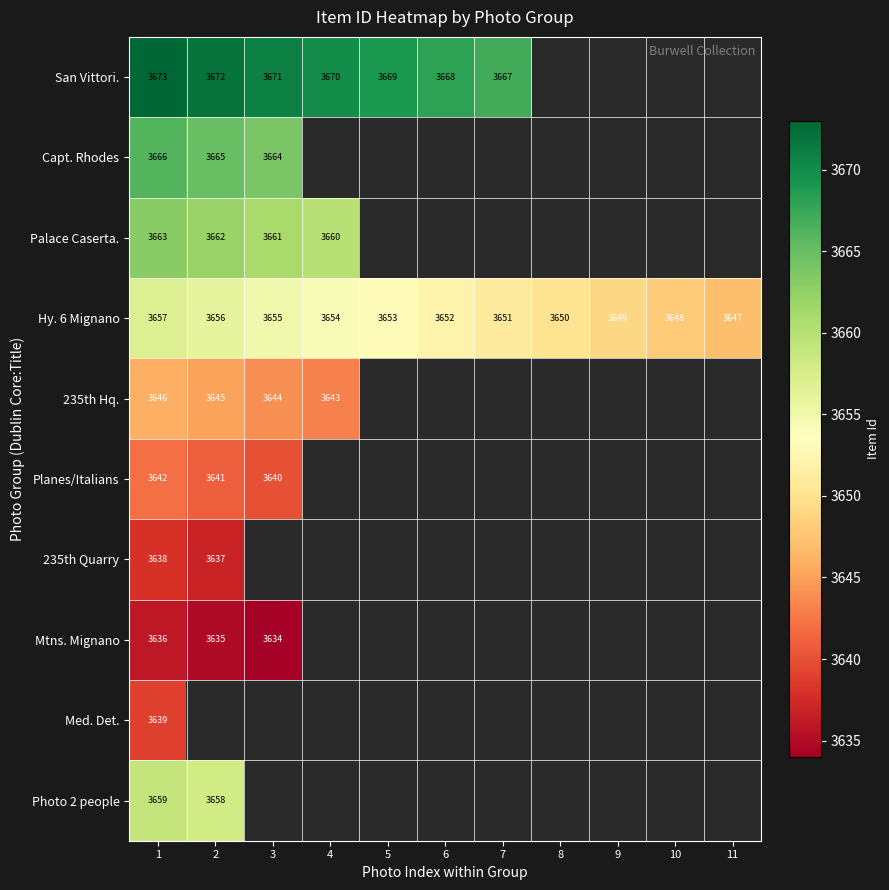

At which category is the sum across all series the highest?

1